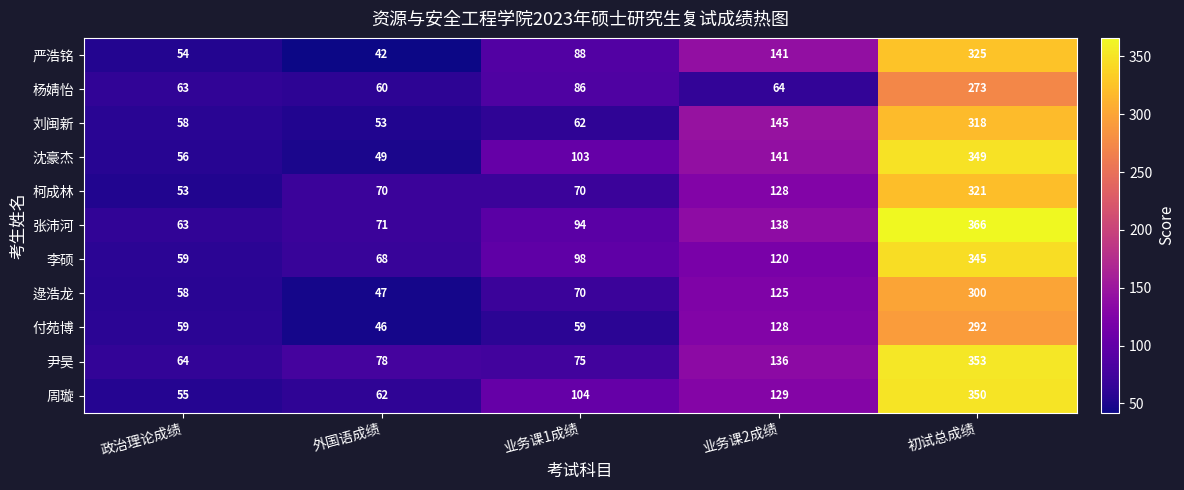

Where is 付苑博 nearest to the value 169?

业务课2成绩